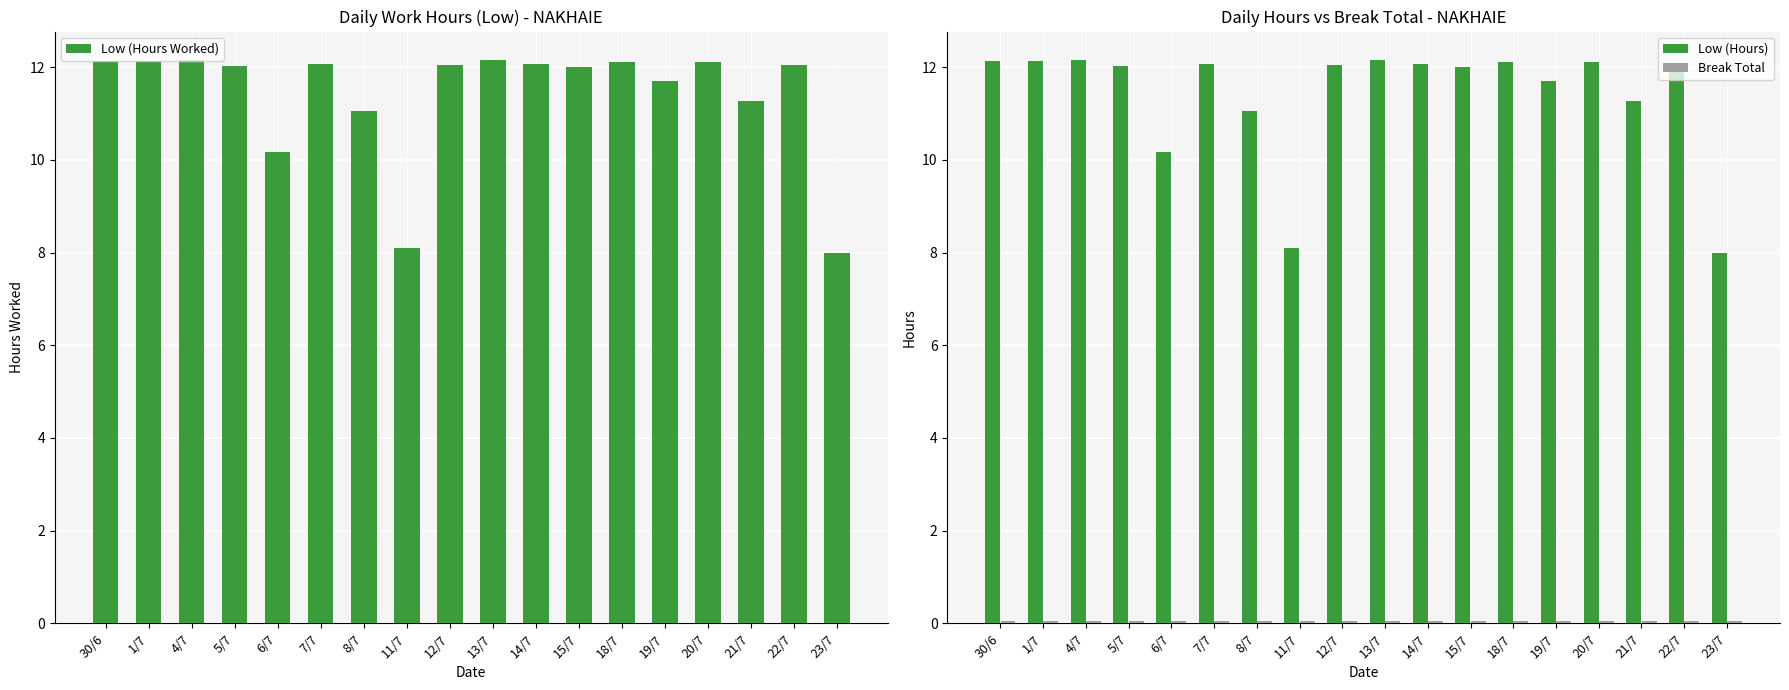

What is the difference between the maximum and minimum values in the Low (Hours) series?

4.2